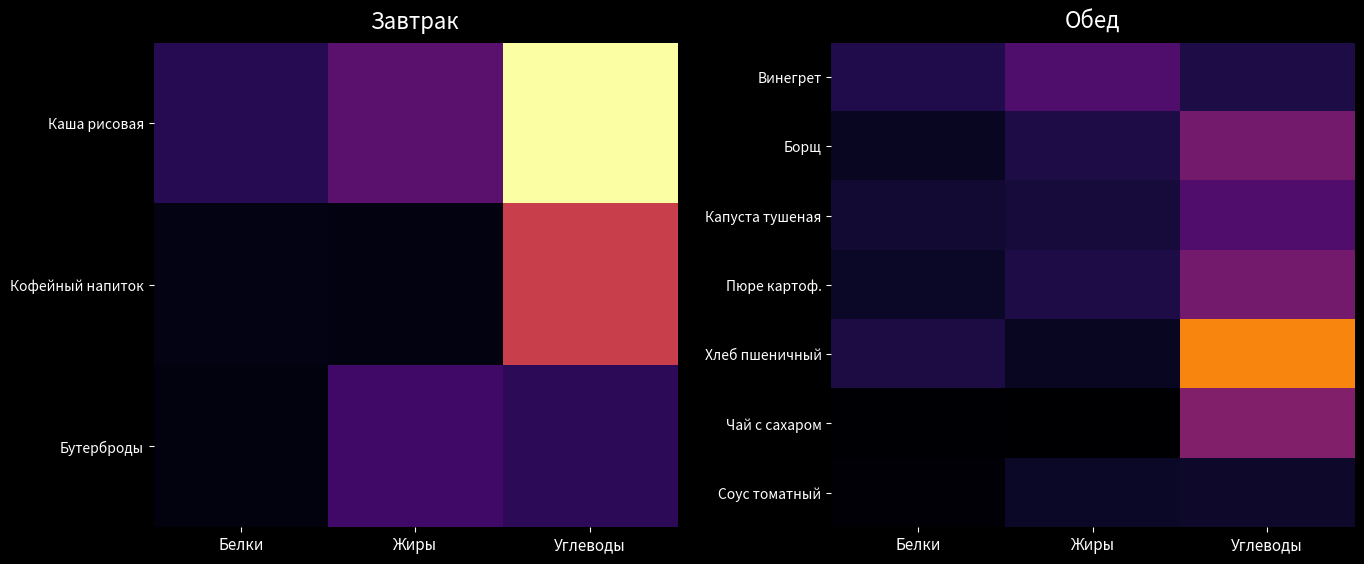

At which category is the sum across all series the highest?

Углеводы